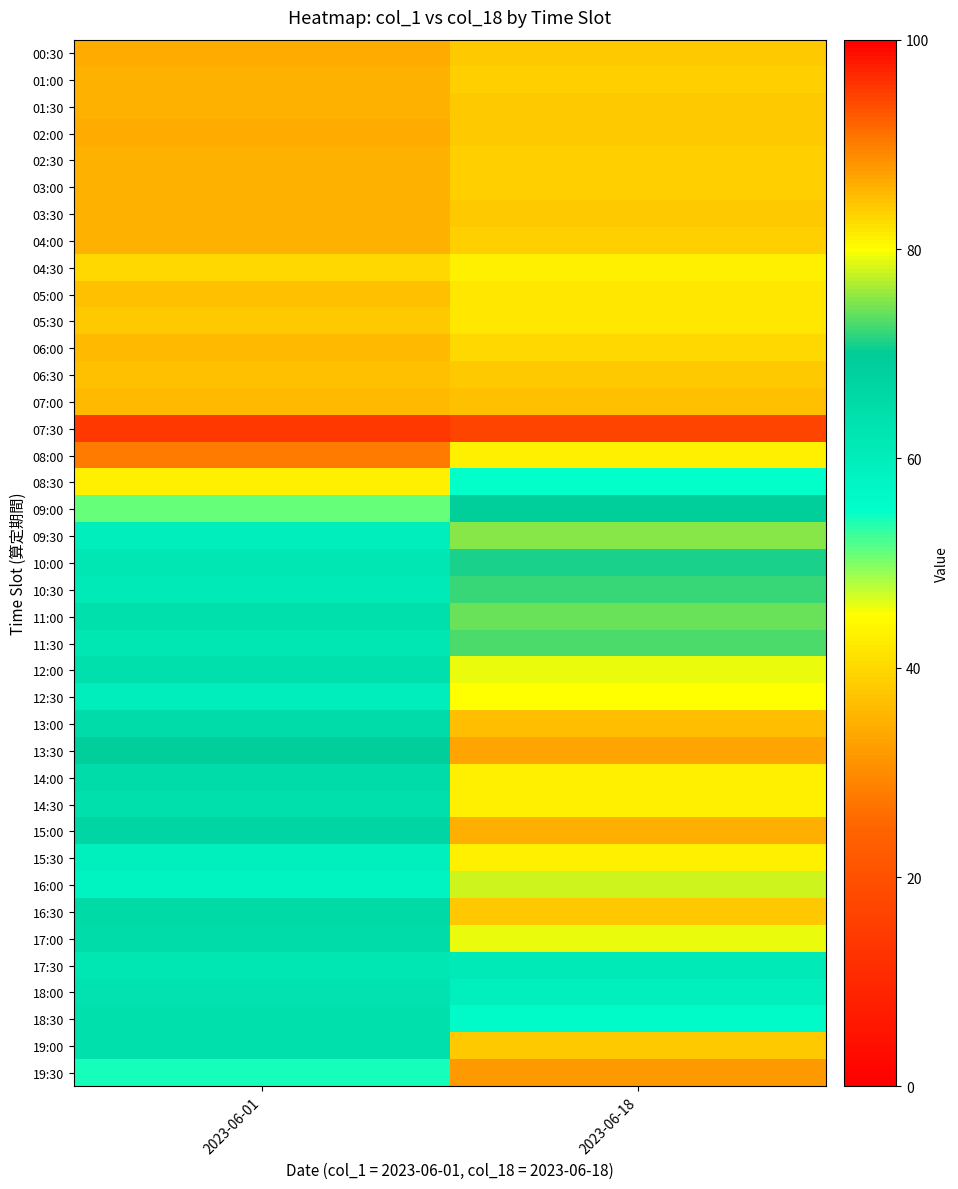

Reading left to right, list all the values displayed in this chart.

00:30: 2023-06-01=34	2023-06-18=38
01:00: 2023-06-01=35	2023-06-18=39
01:30: 2023-06-01=35	2023-06-18=38
02:00: 2023-06-01=34	2023-06-18=38
02:30: 2023-06-01=35	2023-06-18=39
03:00: 2023-06-01=35	2023-06-18=39
03:30: 2023-06-01=35	2023-06-18=38
04:00: 2023-06-01=35	2023-06-18=39
04:30: 2023-06-01=40	2023-06-18=43
05:00: 2023-06-01=37	2023-06-18=42
05:30: 2023-06-01=38	2023-06-18=42
06:00: 2023-06-01=36	2023-06-18=40
06:30: 2023-06-01=37	2023-06-18=38
07:00: 2023-06-01=36	2023-06-18=37
07:30: 2023-06-01=14	2023-06-18=17
08:00: 2023-06-01=28	2023-06-18=43
08:30: 2023-06-01=43	2023-06-18=55
09:00: 2023-06-01=51	2023-06-18=69
09:30: 2023-06-01=60	2023-06-18=75
10:00: 2023-06-01=62	2023-06-18=71
10:30: 2023-06-01=61	2023-06-18=72
11:00: 2023-06-01=64	2023-06-18=74
11:30: 2023-06-01=62	2023-06-18=73
12:00: 2023-06-01=64	2023-06-18=79
12:30: 2023-06-01=60	2023-06-18=80
13:00: 2023-06-01=65	2023-06-18=85
13:30: 2023-06-01=69	2023-06-18=87
14:00: 2023-06-01=65	2023-06-18=81
14:30: 2023-06-01=64	2023-06-18=81
15:00: 2023-06-01=67	2023-06-18=86
15:30: 2023-06-01=59	2023-06-18=81
16:00: 2023-06-01=58	2023-06-18=78
16:30: 2023-06-01=66	2023-06-18=84
17:00: 2023-06-01=65	2023-06-18=79
17:30: 2023-06-01=62	2023-06-18=61
18:00: 2023-06-01=63	2023-06-18=59
18:30: 2023-06-01=64	2023-06-18=56
19:00: 2023-06-01=64	2023-06-18=38
19:30: 2023-06-01=54	2023-06-18=32